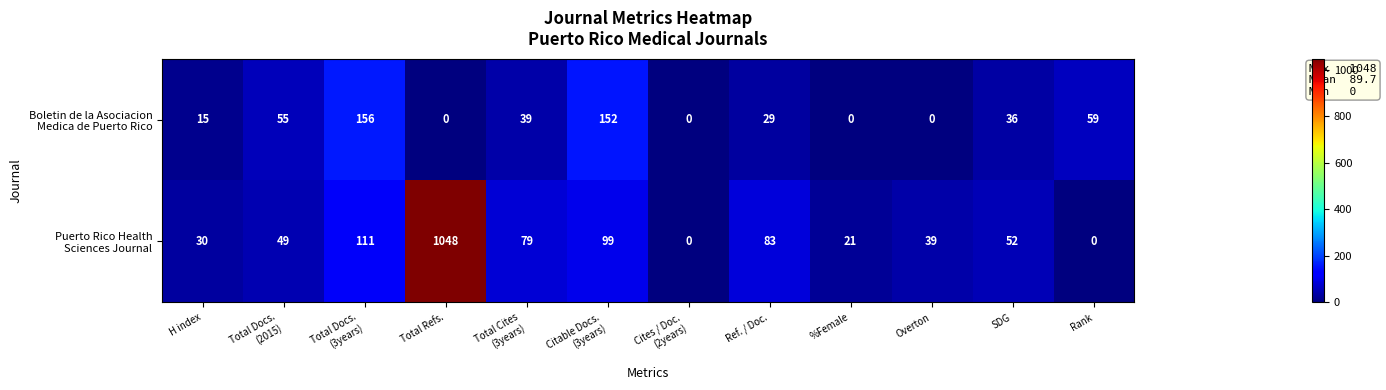

At which category is the sum across all series the highest?

Total Refs.